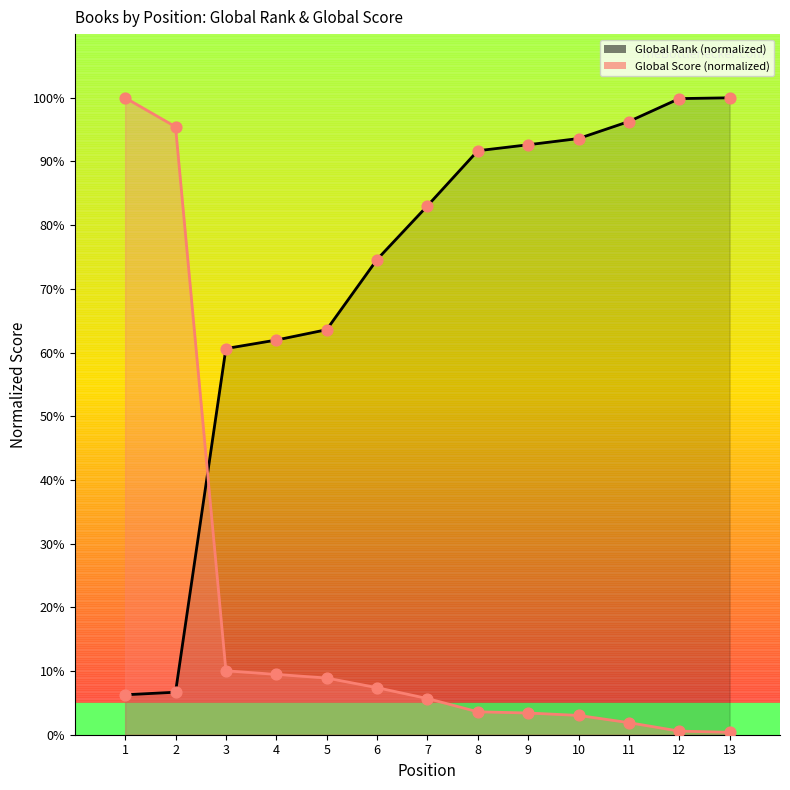

At which category is the sum across all series the highest?

1